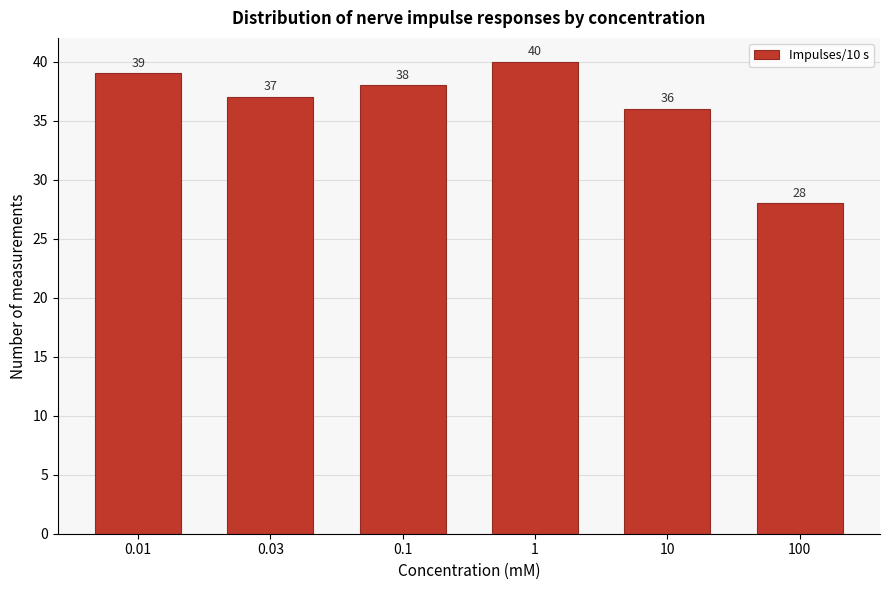

Reading left to right, transcribe all the data shown in this chart.

0.01=39	0.03=37	0.1=38	1=40	10=36	100=28